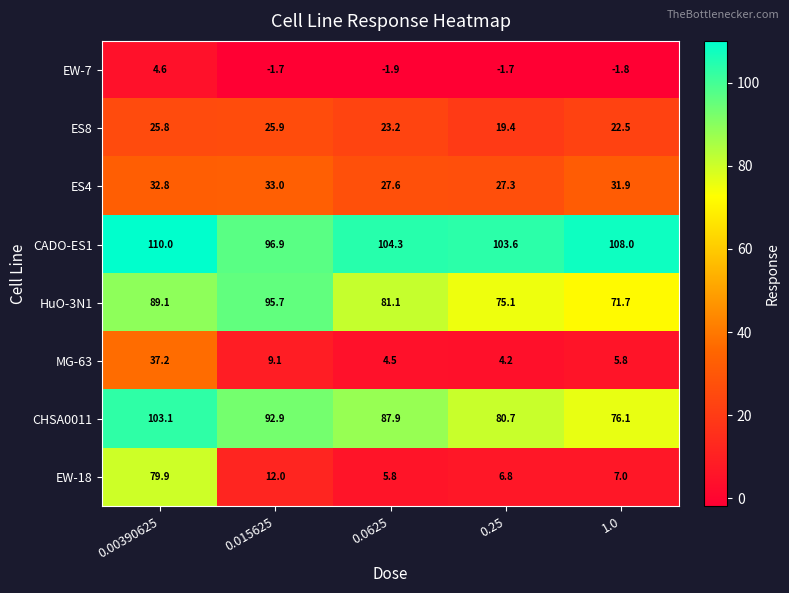

True or false: MG-63 has a value of 1.8 at 0.0625.

False